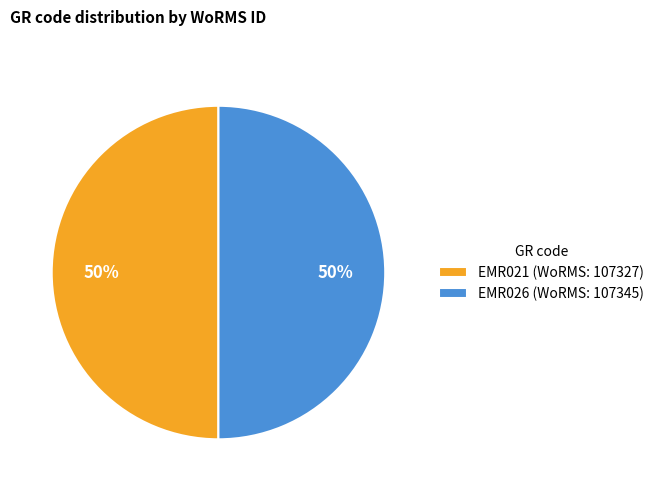

Approximately how many times larger is the value at EMR021 (WoRMS: 107327) compared to EMR026 (WoRMS: 107345)?

1.0